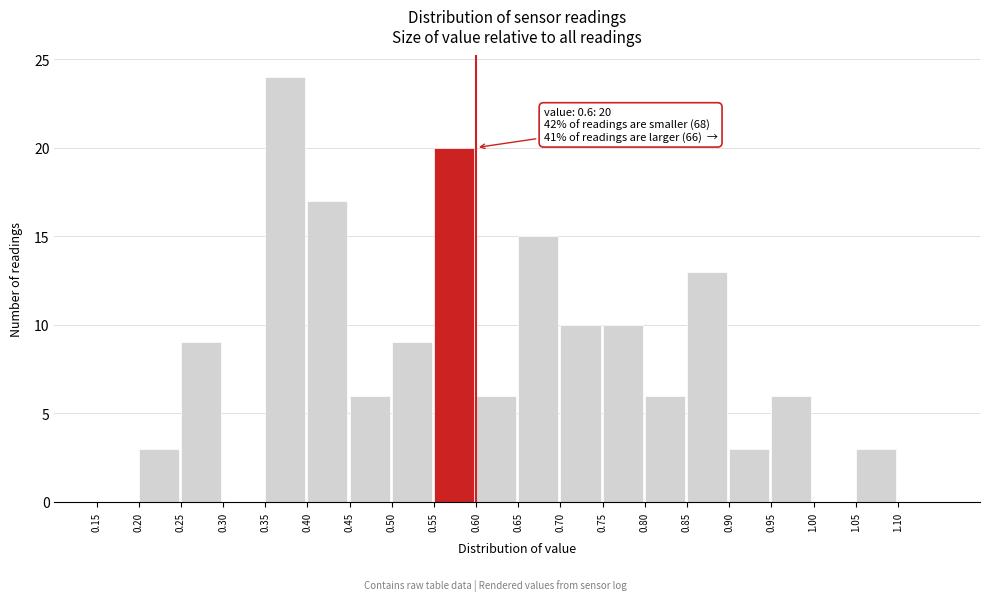

Which range on the x-axis has the tallest bar?

0.35 to 0.40